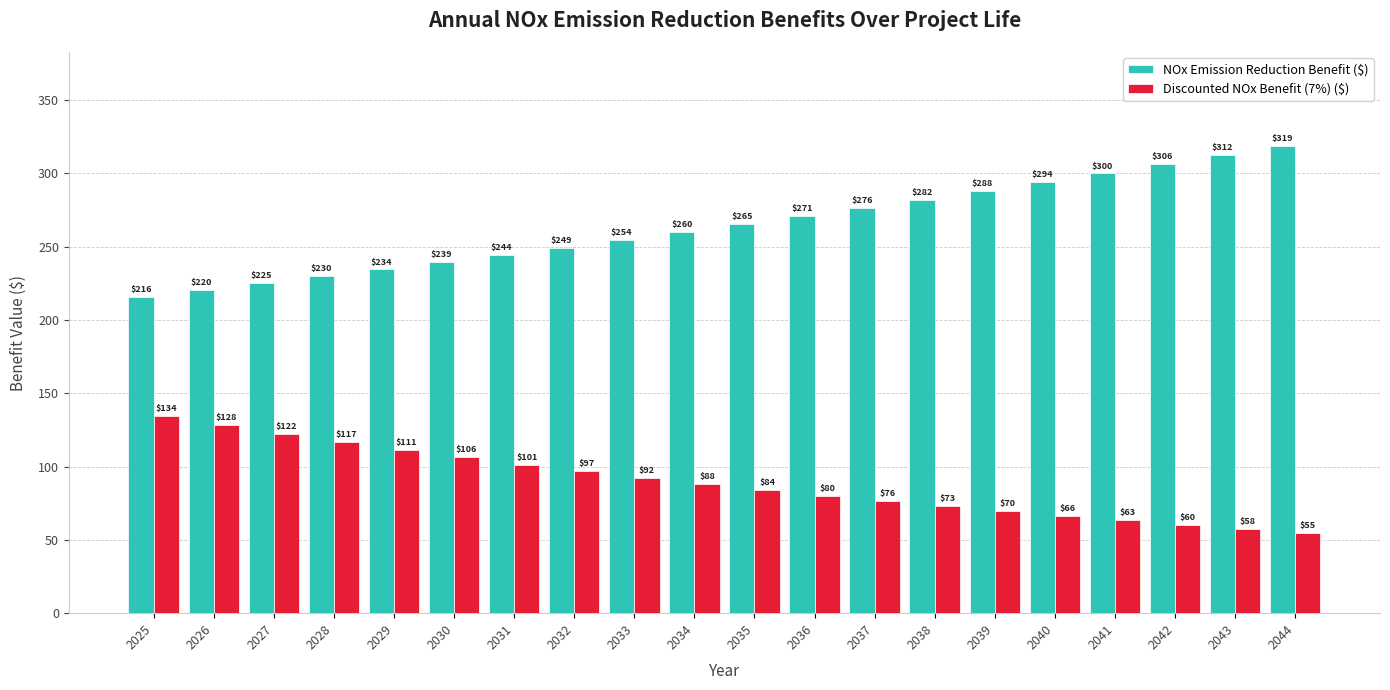

At which category is the sum across all series the highest?

2044